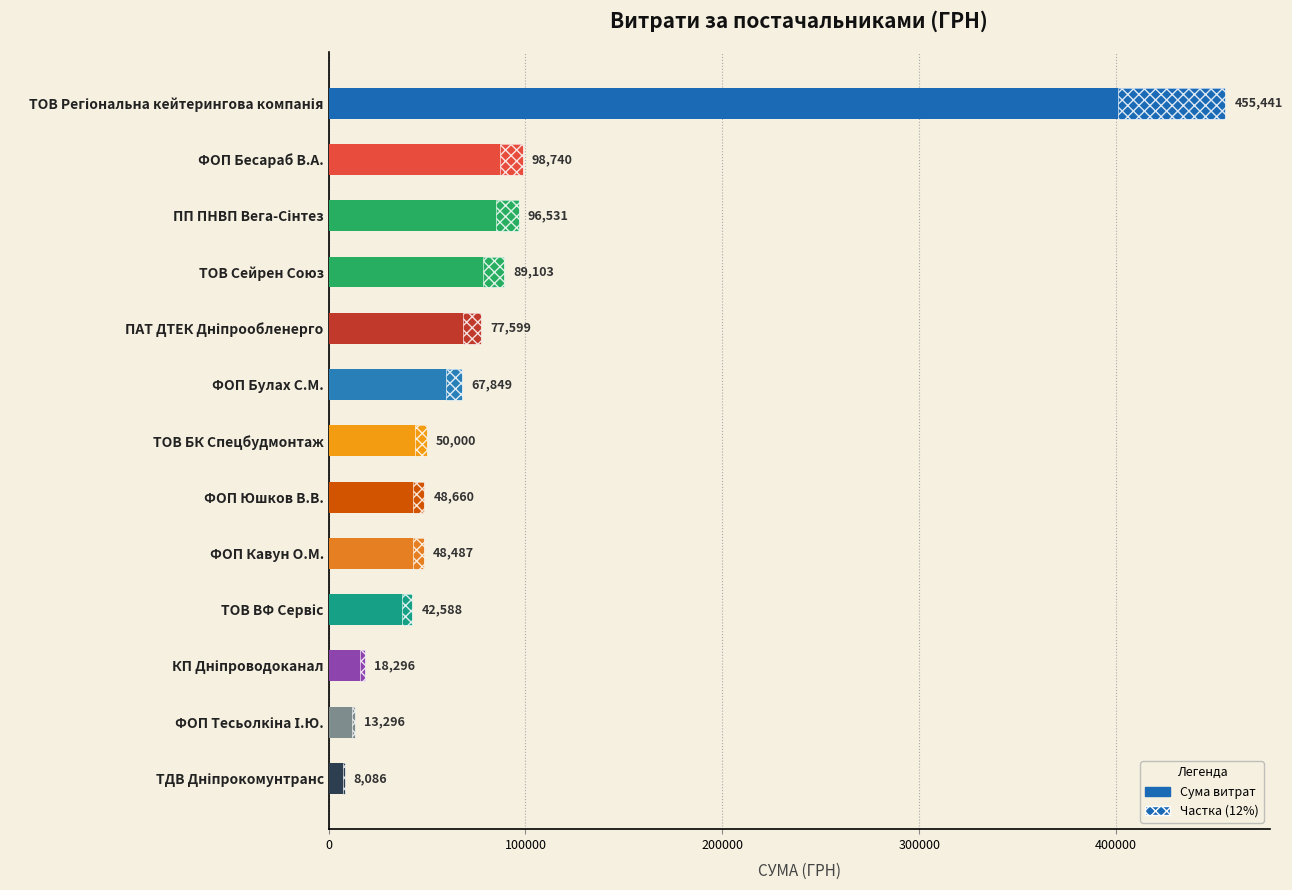

What is the sum of all values?

1114676.3